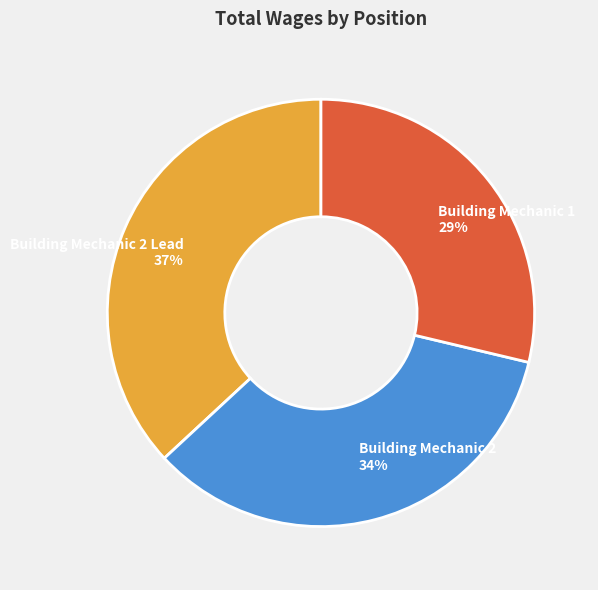

Do Building Mechanic 1 and Building Mechanic 2 Lead together represent more than half of the pie?

Yes